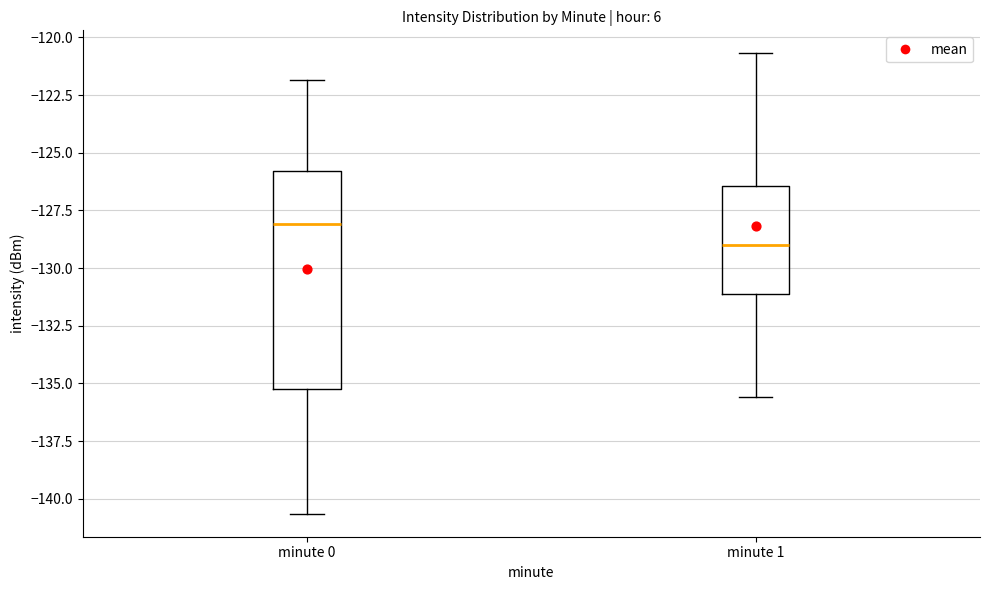

Which box is the tallest, from its lower edge to its upper edge?

minute 0